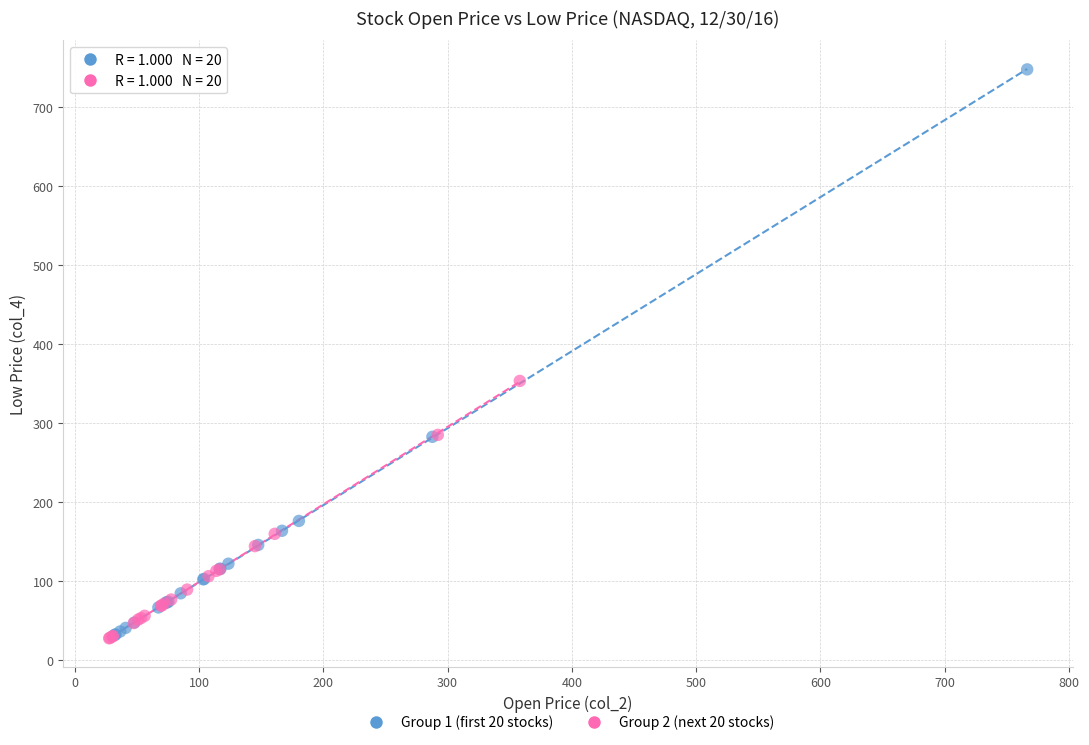

What are all the series names shown in the legend?

Group 1 (first 20 stocks), Group 2 (next 20 stocks)